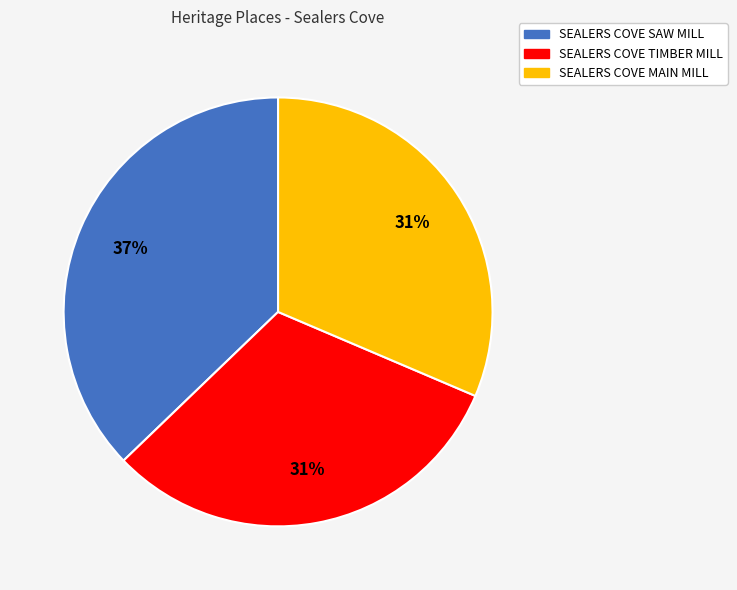

To the nearest percent, what is the average slice percentage?

33%